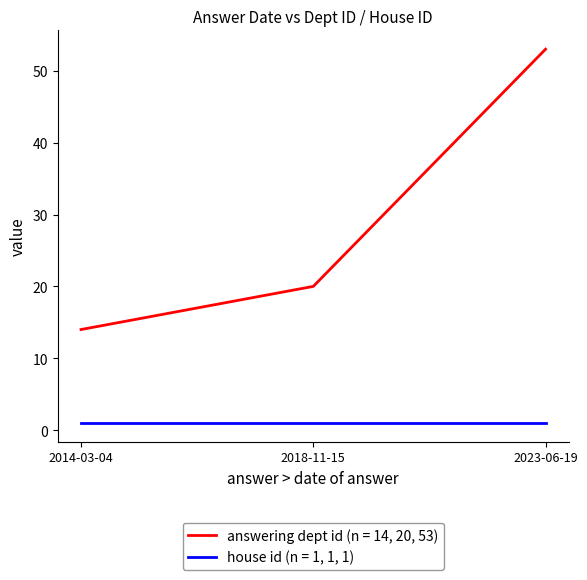

True or false: house id (n = 1, 1, 1) has a value of 1 at 2023-06-19.

True